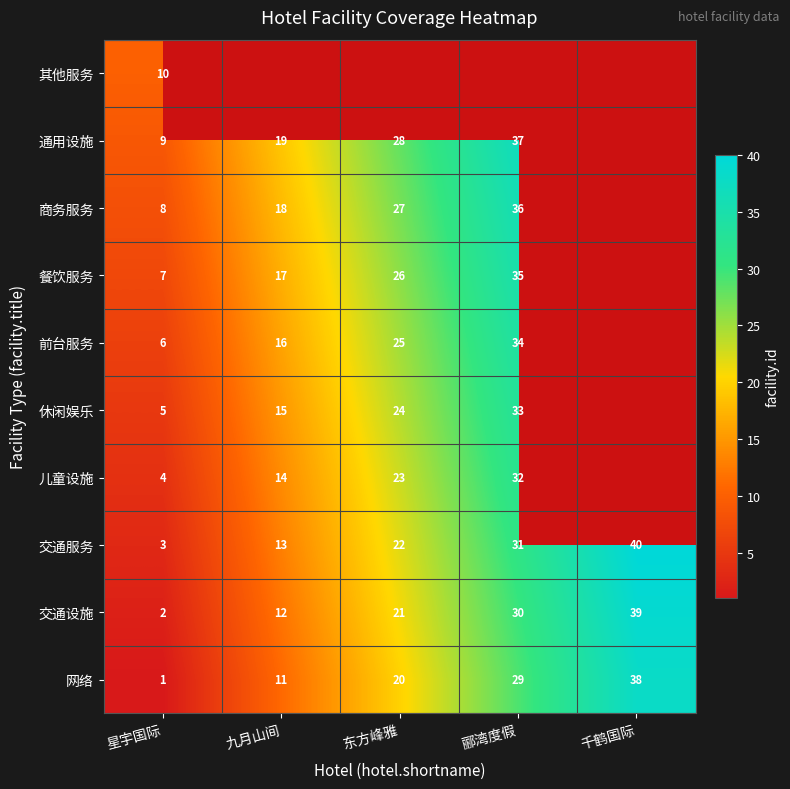

Where does the 餐饮服务 series first go above 26?

郦湾度假